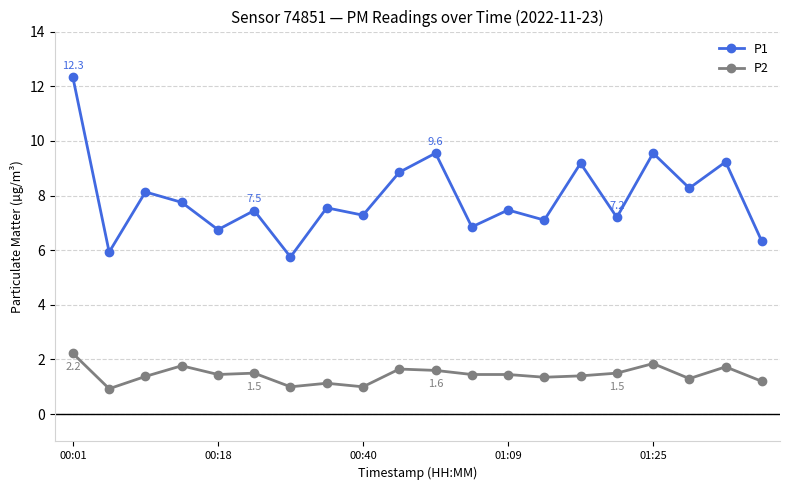

List the series in order of their peak value, highest first.

P1, P2